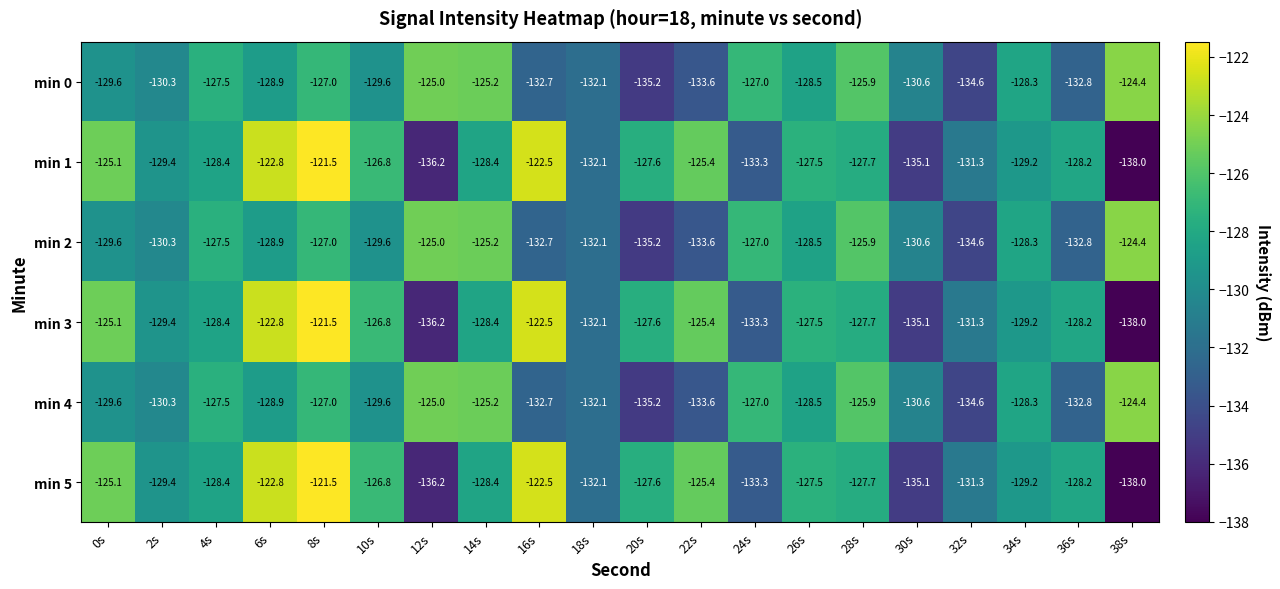

At which label does min 1 reach its minimum?

38s